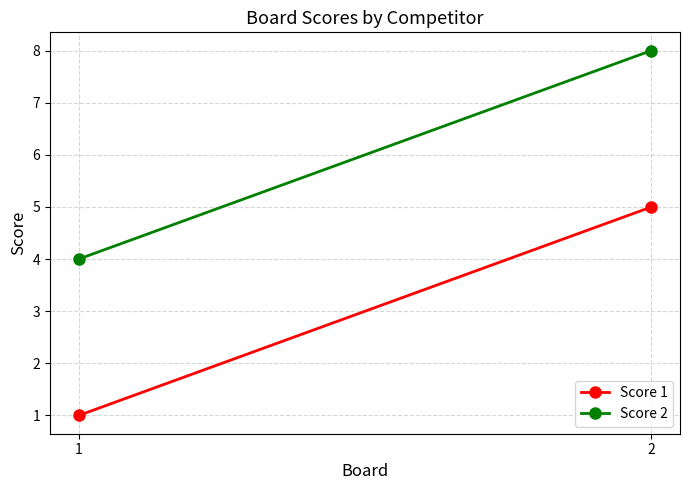

Is this an area chart (filled region under the line)?

No